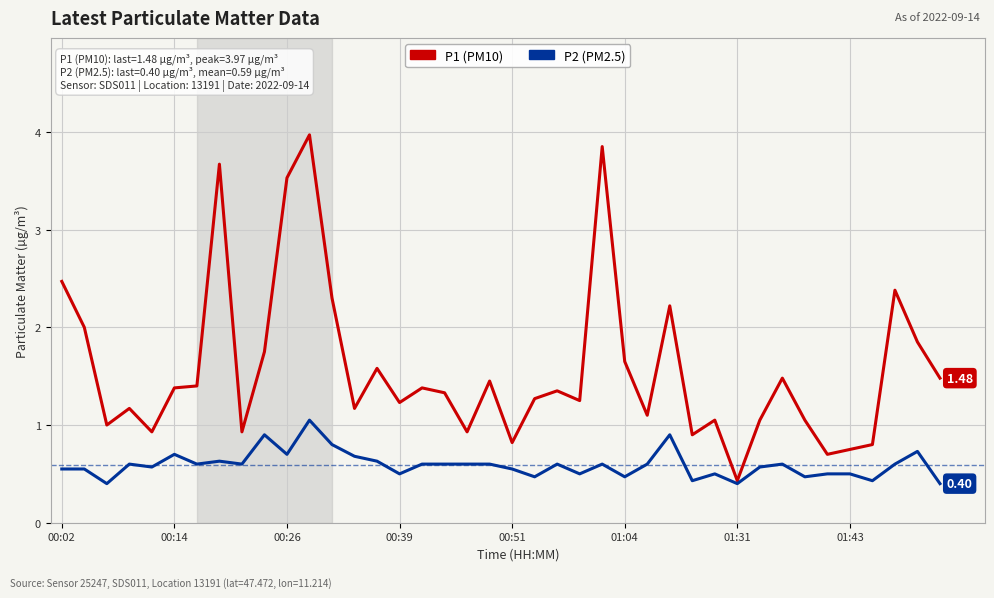

List the series in order of their peak value, highest first.

P1 (PM10), P2 (PM2.5)